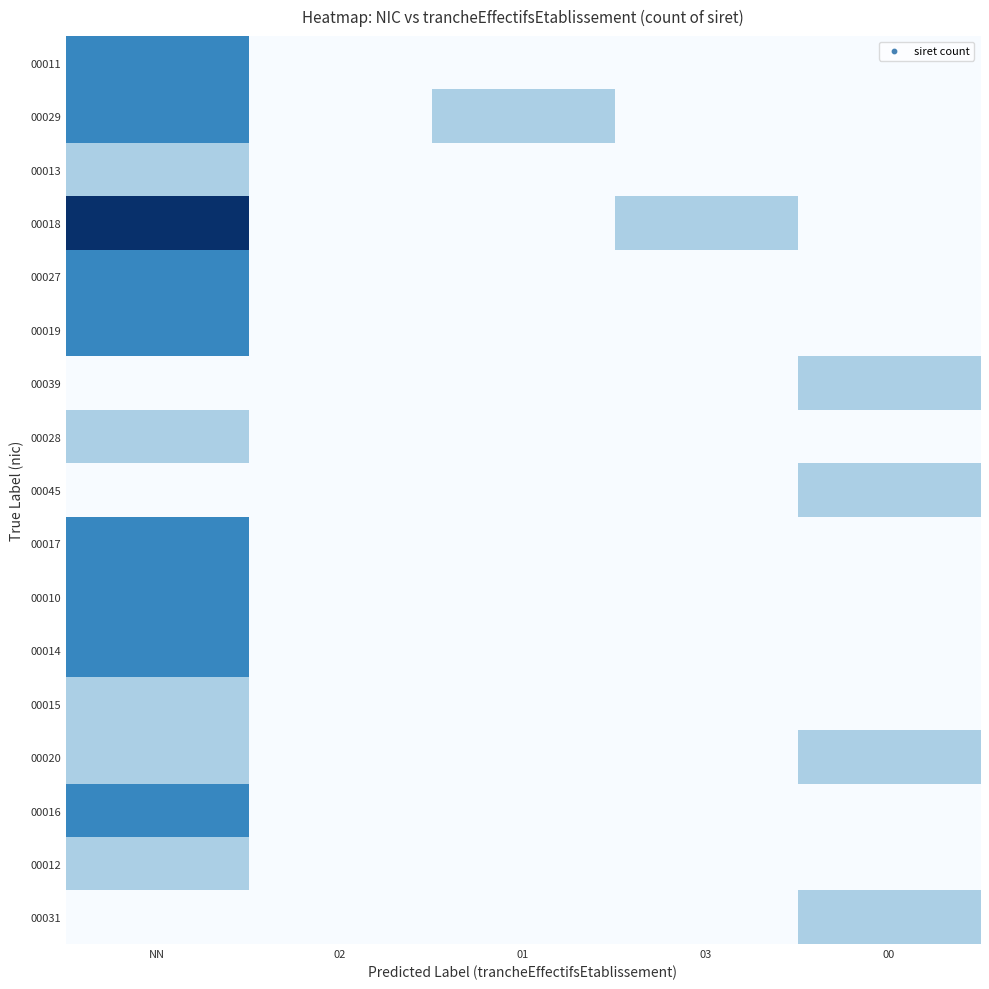

Count the number of categories in the chart.

5